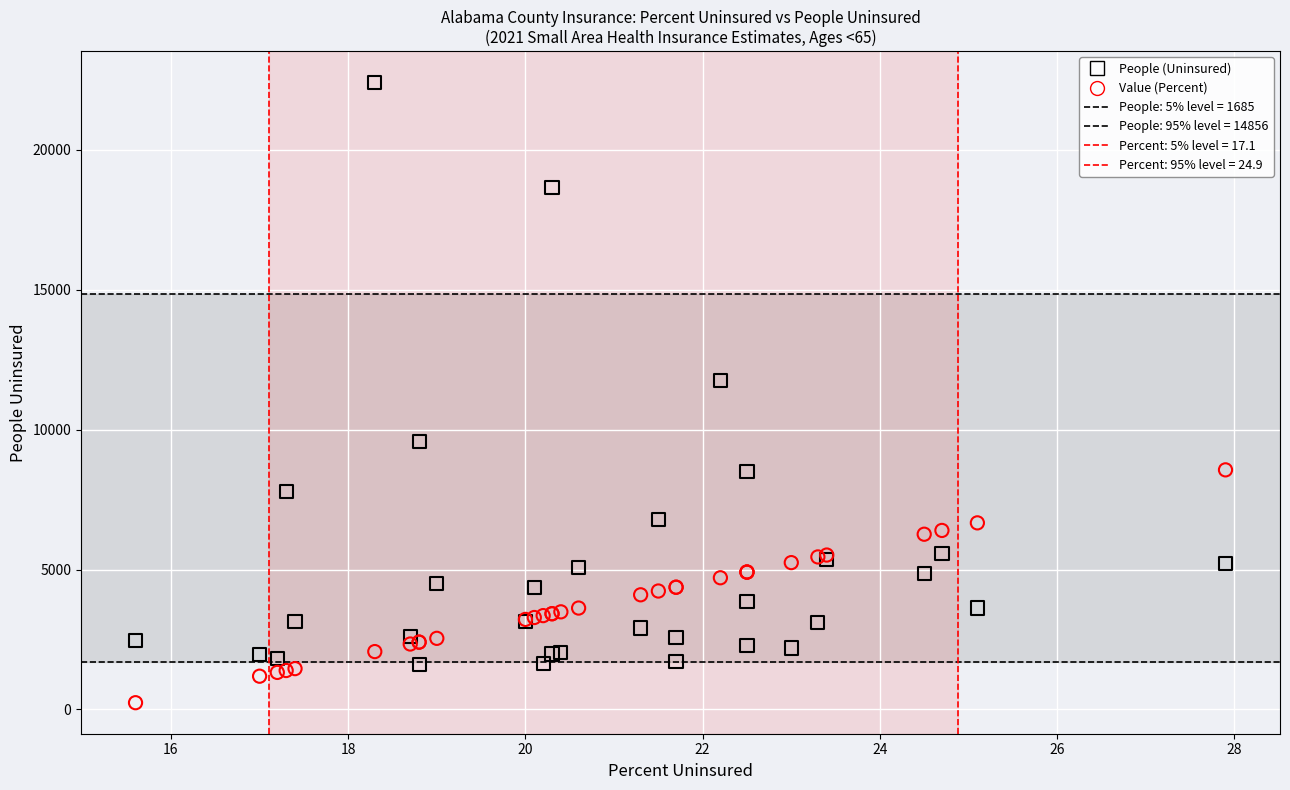

In the People (Uninsured) series, what Y value is closest to 12010?

11749.0